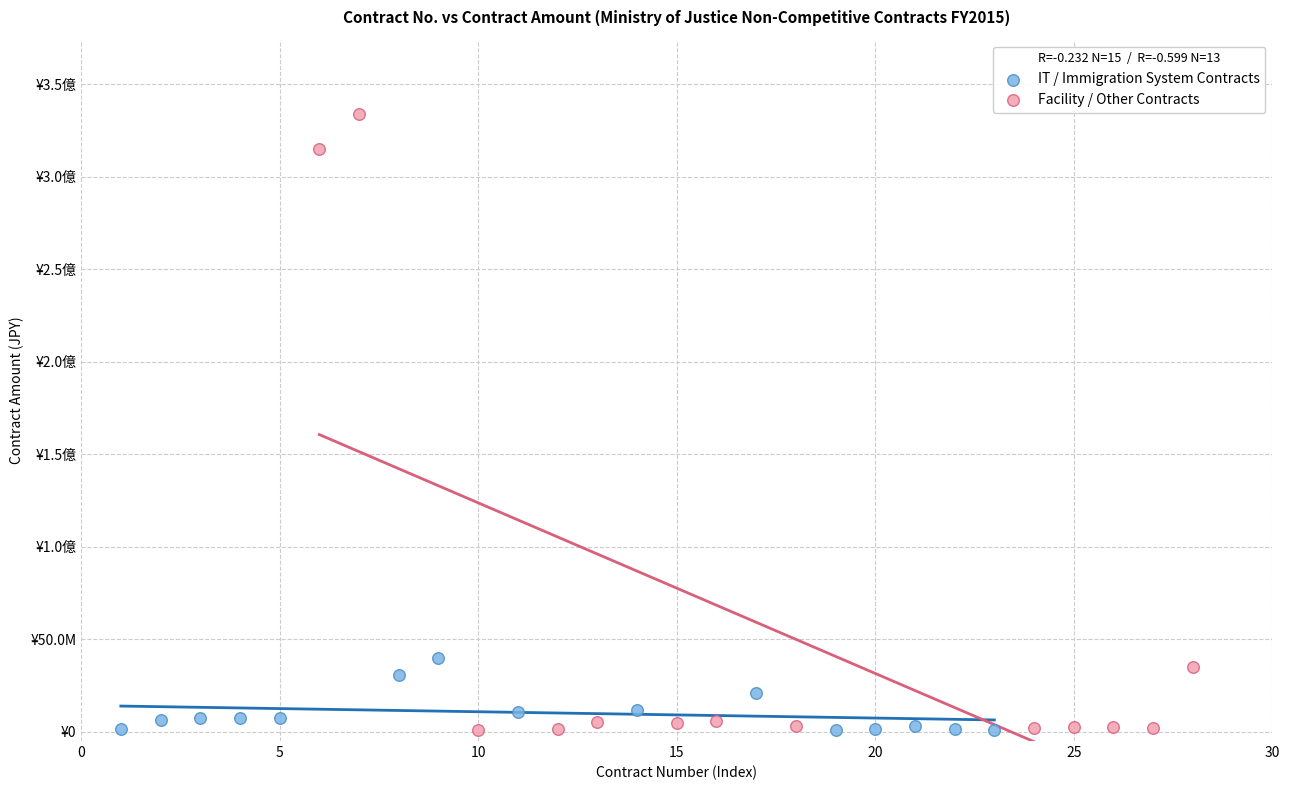

What are all the series names shown in the legend?

IT / Immigration System Contracts, Facility / Other Contracts